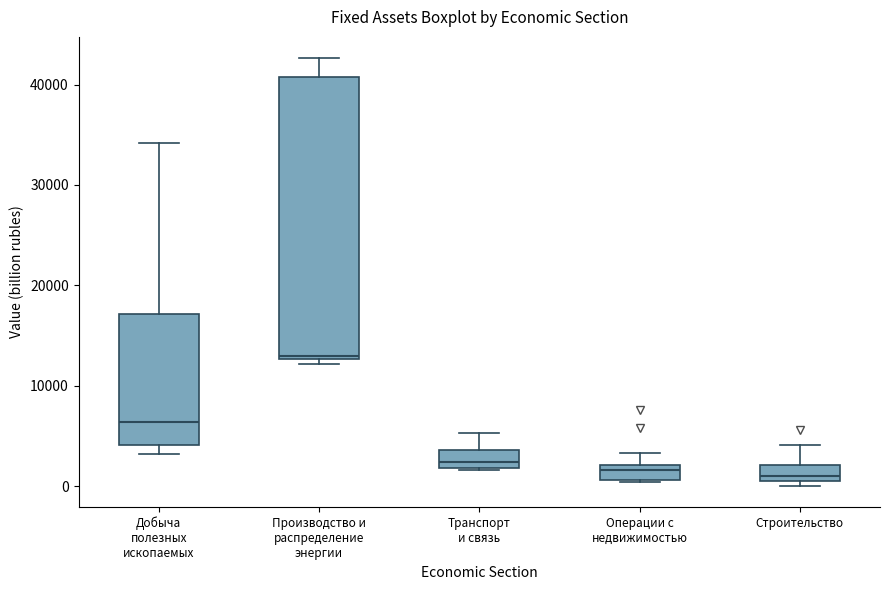

Comparing the boxes themselves (not the whiskers), which one is the tallest?

Производство и распределение энергии